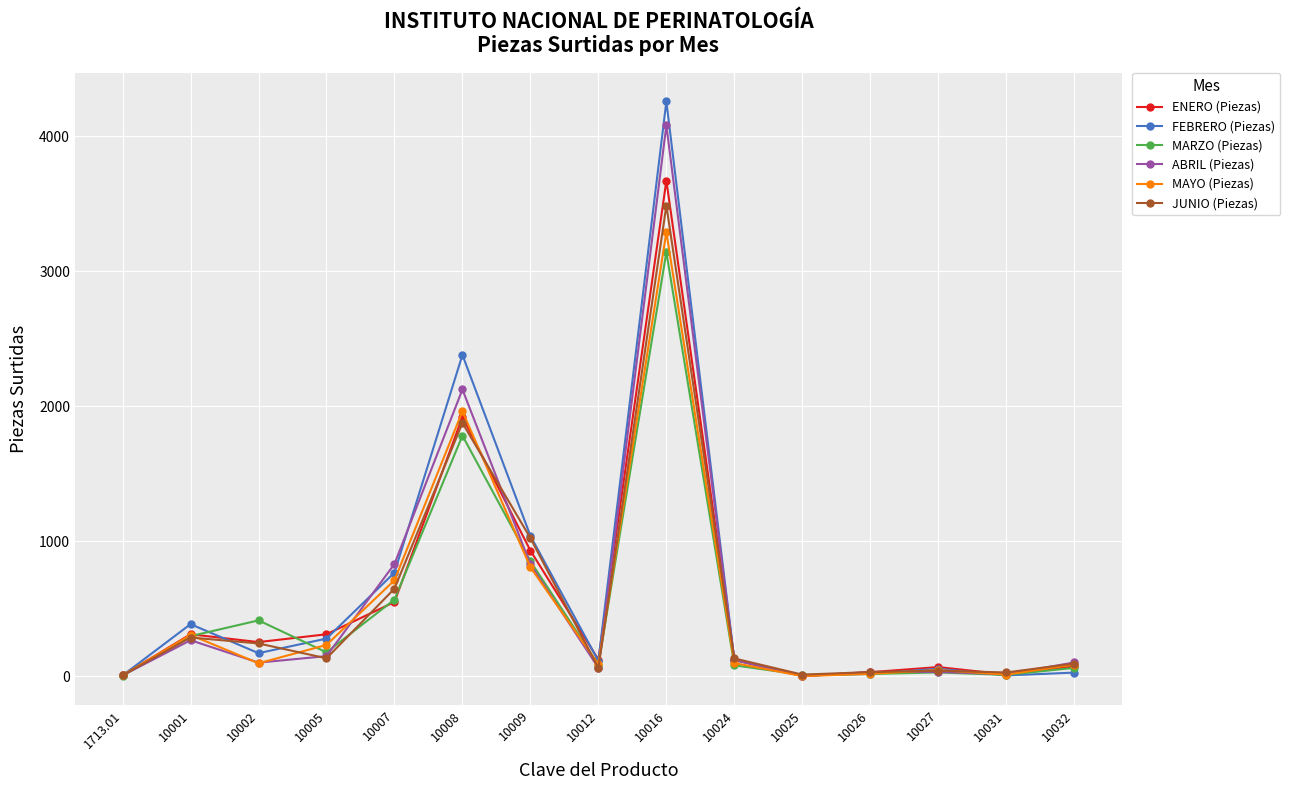

What position from the right is 10009?

9